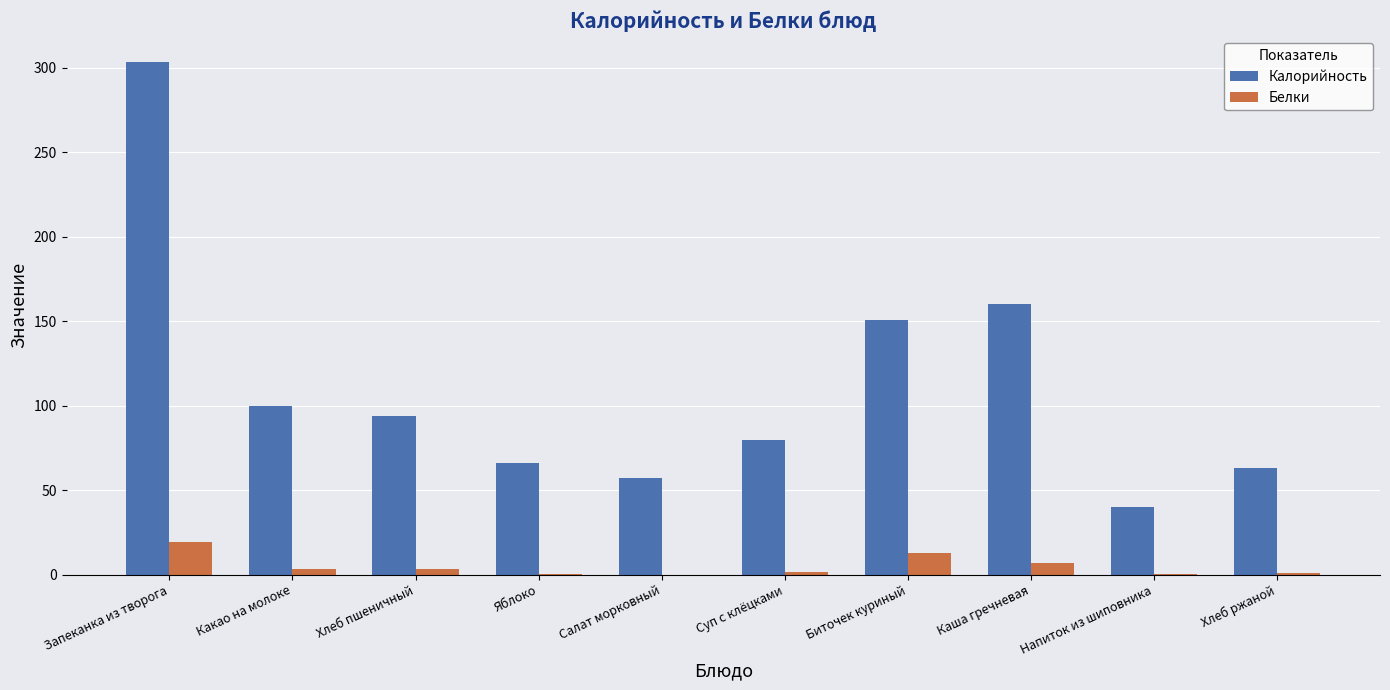

At which category does the chart reach its peak across all series?

Запеканка из творога